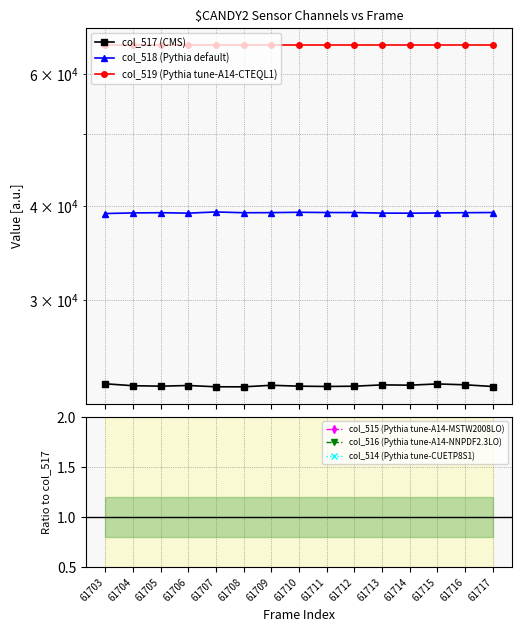

At which category does col_516 (Pythia tune-A14-NNPDF2.3LO) reach its first local peak?

61706